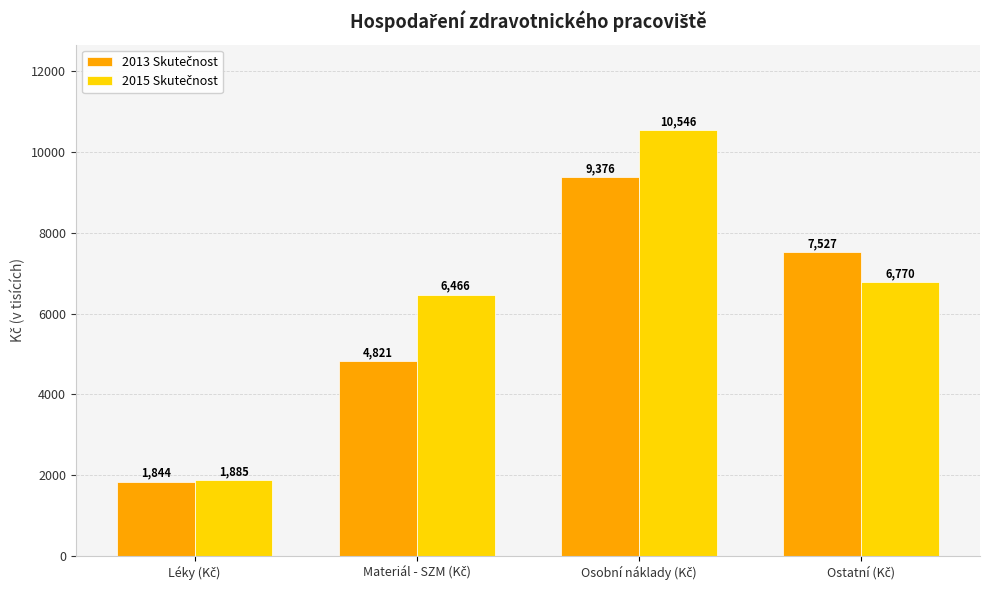

What is the maximum value shown in the chart?

10546.0